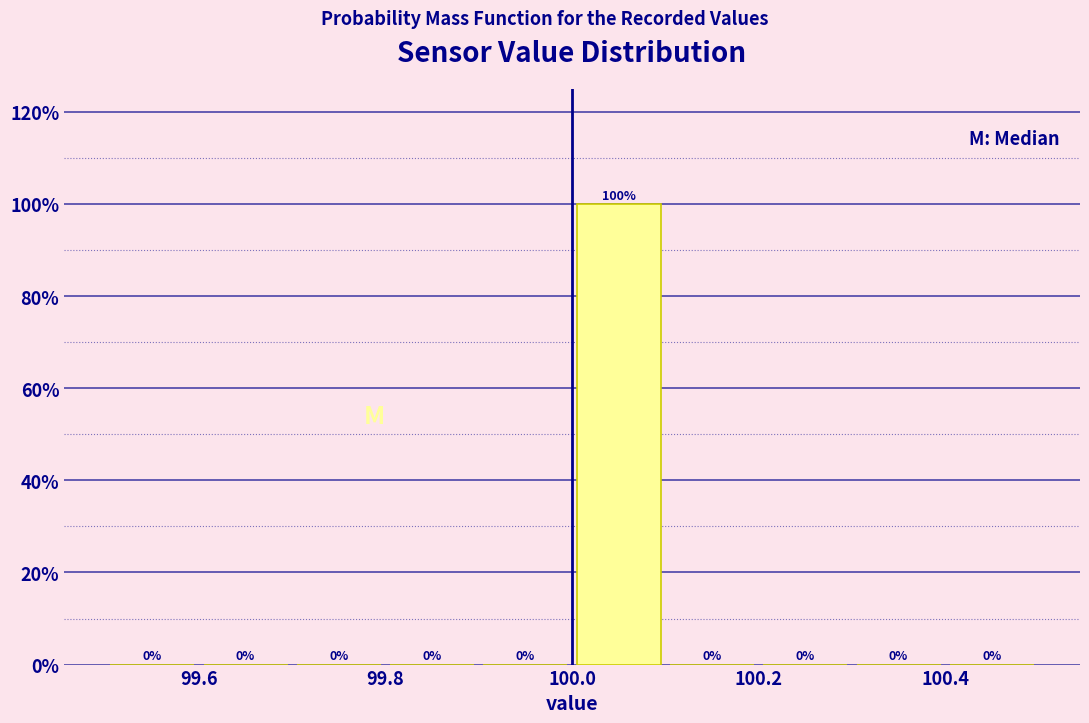

Over which range of the x-axis is the bar tallest?

100.0 to 100.1